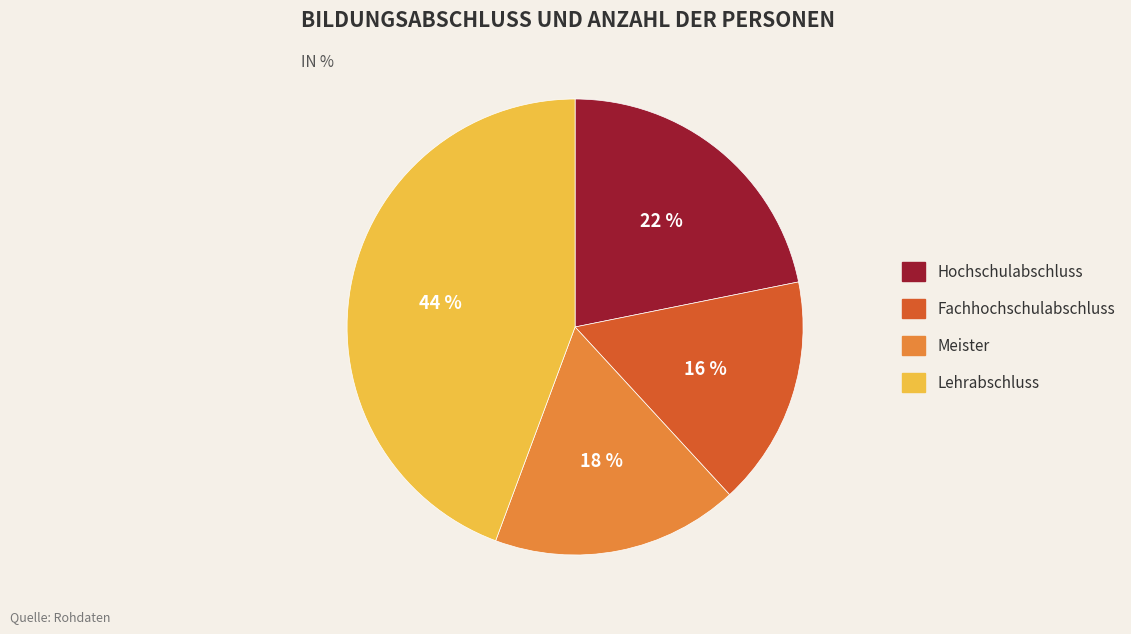

What is the largest slice in the pie chart?

Lehrabschluss